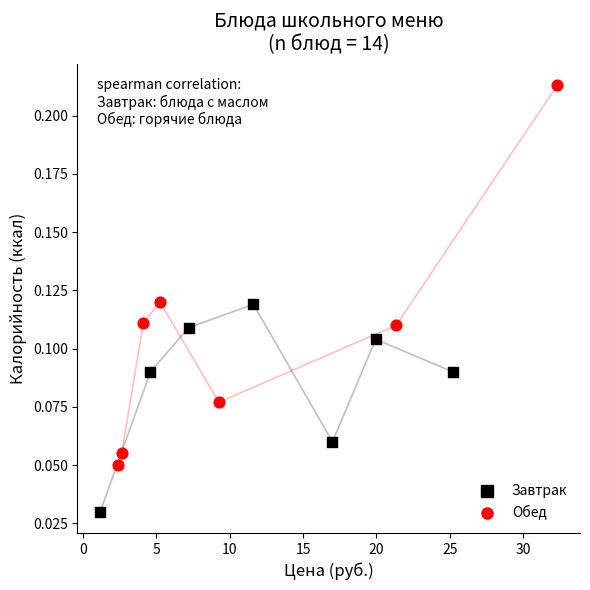

What are all the series names shown in the legend?

Завтрак, Обед